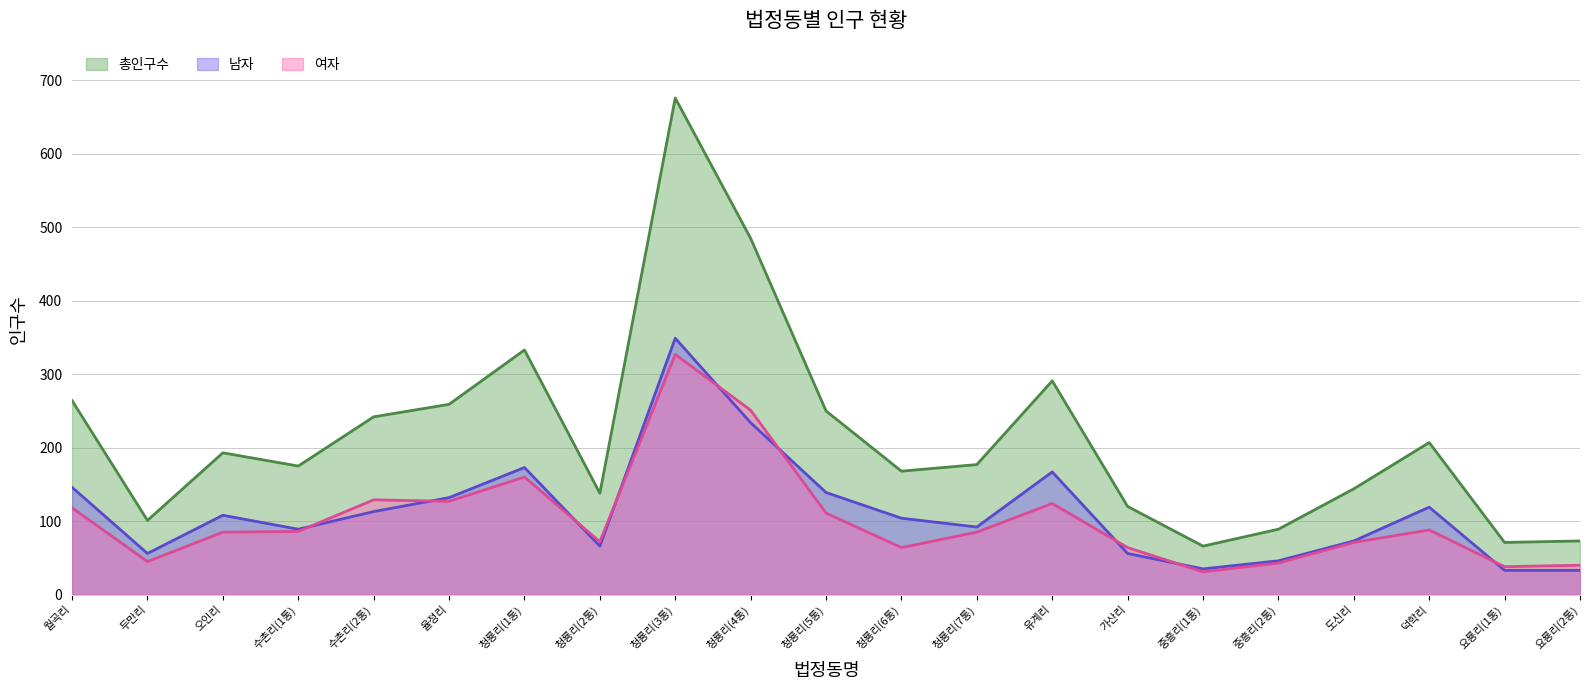

Reading right to left, extract all data points from this chart.

총인구수: 요룡리(2통)=73	요룡리(1통)=71	덕학리=207	도신리=144	중흥리(2통)=89	중흥리(1통)=66	가산리=120	유계리=291	청룡리(7통)=177	청룡리(6통)=168	청룡리(5통)=250	청룡리(4통)=485	청룡리(3통)=676	청룡리(2통)=138	청룡리(1통)=333	율정리=259	수촌리(2통)=242	수촌리(1통)=175	오인리=193	두만리=101	월곡리=264
남자: 요룡리(2통)=33	요룡리(1통)=33	덕학리=119	도신리=73	중흥리(2통)=46	중흥리(1통)=35	가산리=56	유계리=167	청룡리(7통)=92	청룡리(6통)=104	청룡리(5통)=139	청룡리(4통)=234	청룡리(3통)=349	청룡리(2통)=66	청룡리(1통)=173	율정리=132	수촌리(2통)=113	수촌리(1통)=89	오인리=108	두만리=56	월곡리=146
여자: 요룡리(2통)=40	요룡리(1통)=38	덕학리=88	도신리=71	중흥리(2통)=43	중흥리(1통)=31	가산리=64	유계리=124	청룡리(7통)=85	청룡리(6통)=64	청룡리(5통)=111	청룡리(4통)=251	청룡리(3통)=327	청룡리(2통)=72	청룡리(1통)=160	율정리=127	수촌리(2통)=129	수촌리(1통)=86	오인리=85	두만리=45	월곡리=118